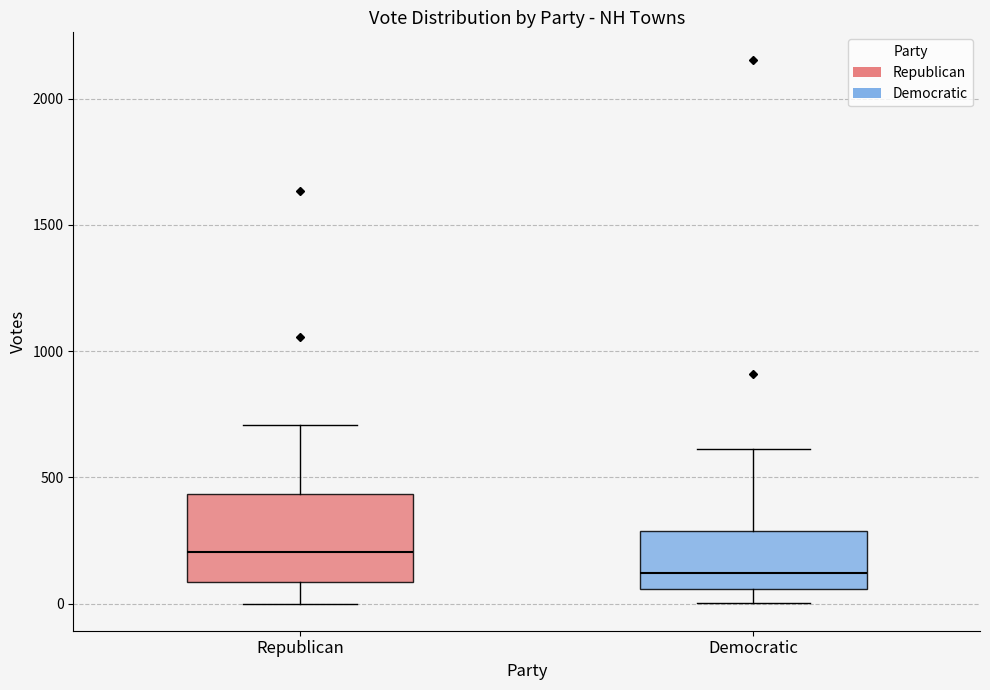

Comparing the boxes themselves (not the whiskers), which one is the tallest?

Republican